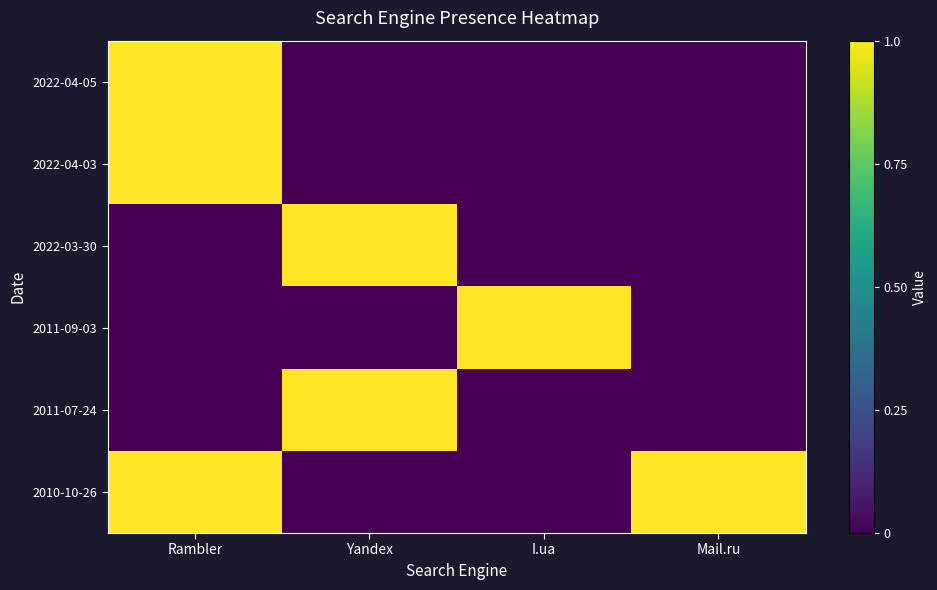

Which category has the highest value across all series?

Rambler